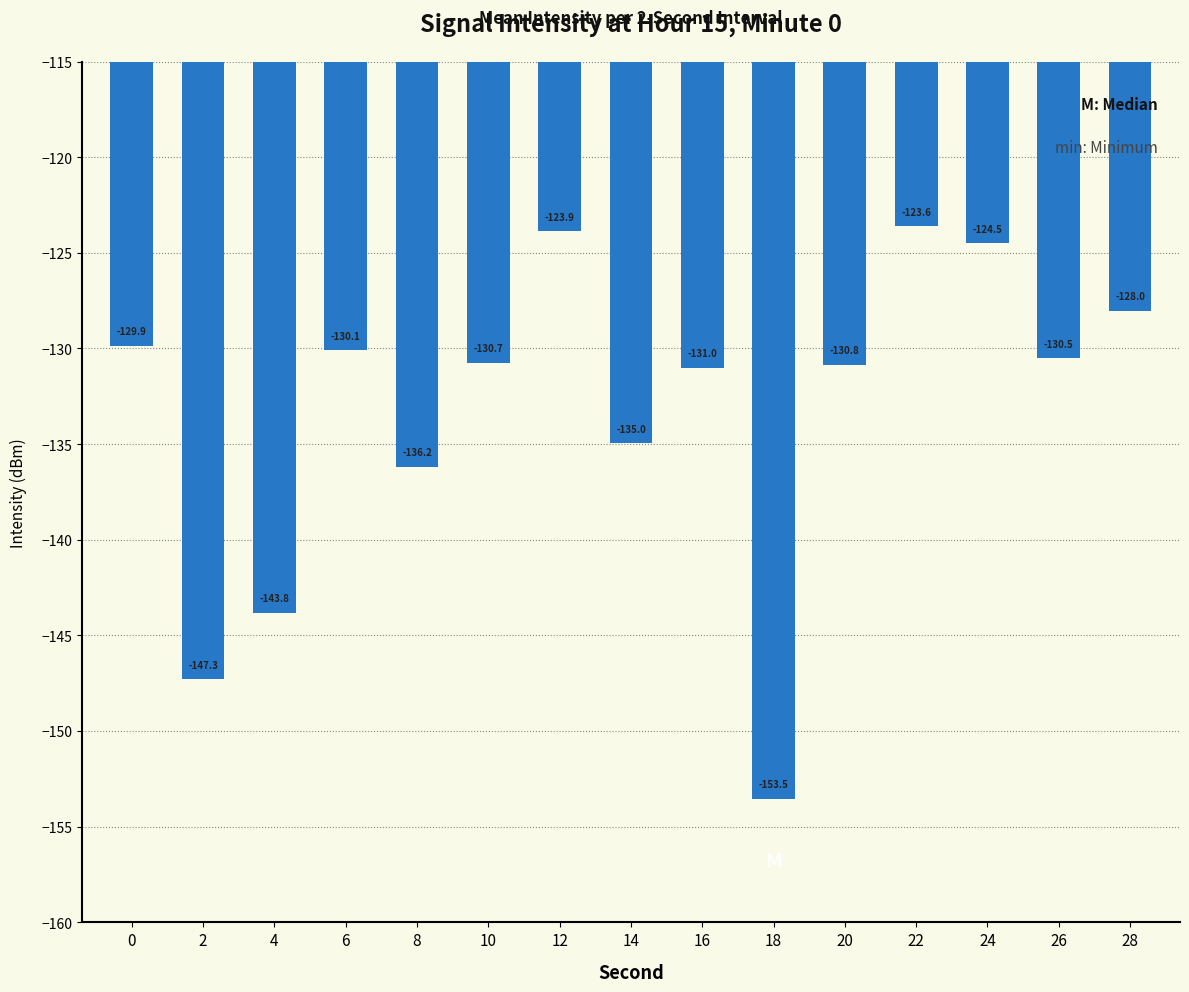

Rank the categories by value from lowest to highest.

18, 2, 4, 8, 14, 16, 20, 10, 26, 6, 0, 28, 24, 12, 22